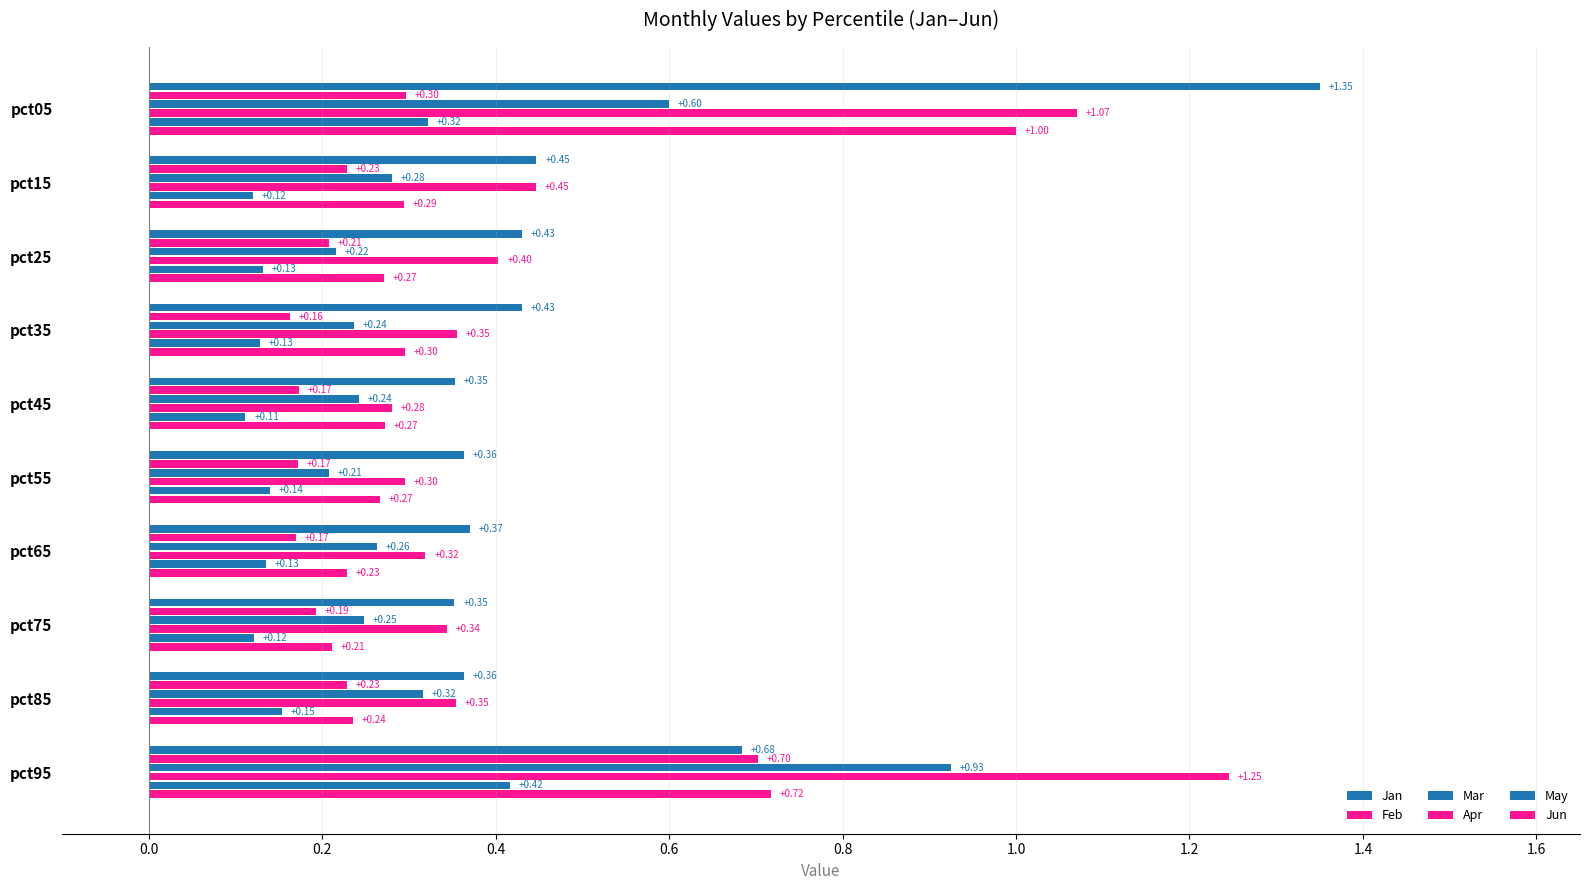

How many data points does each series have?

10